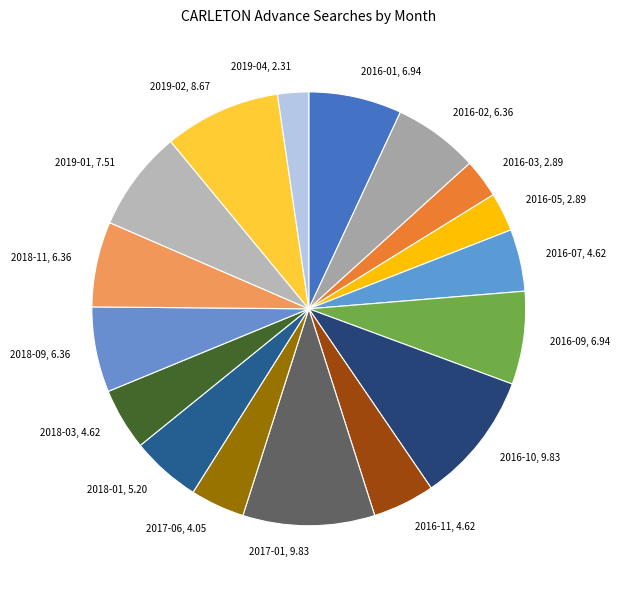

How many segments does this pie chart have?

17